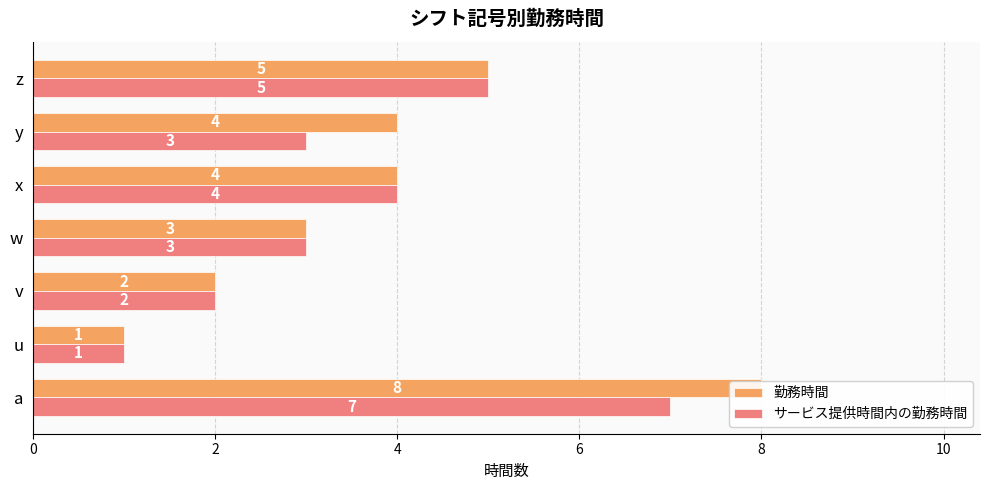

Which series has the largest total across all categories?

勤務時間